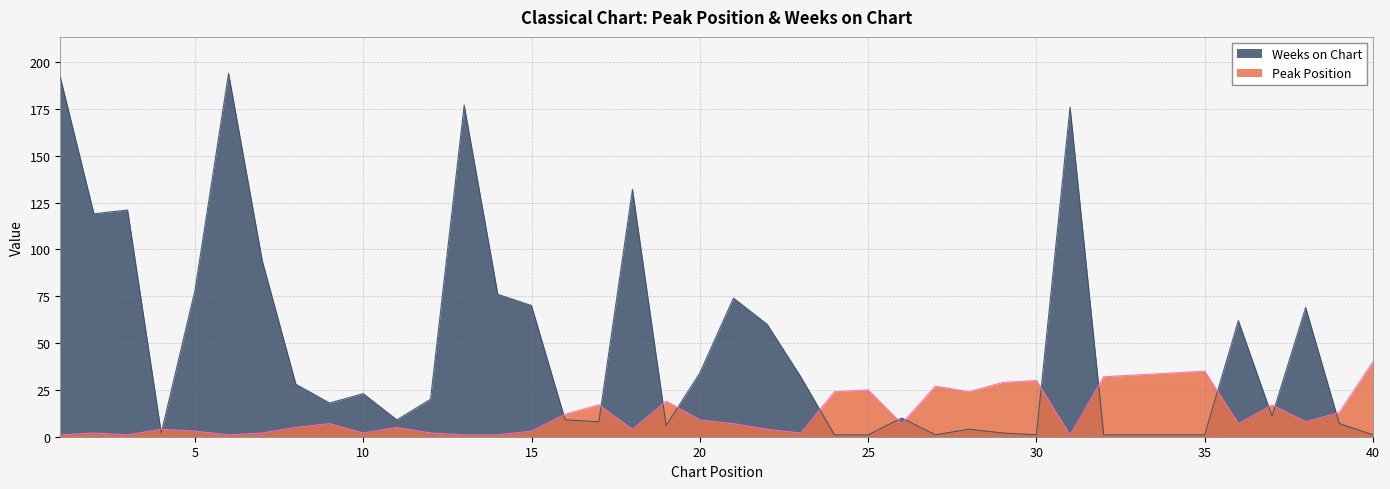

Which series ends up on top after the final intersection of Weeks on Chart and Peak Position?

Peak Position